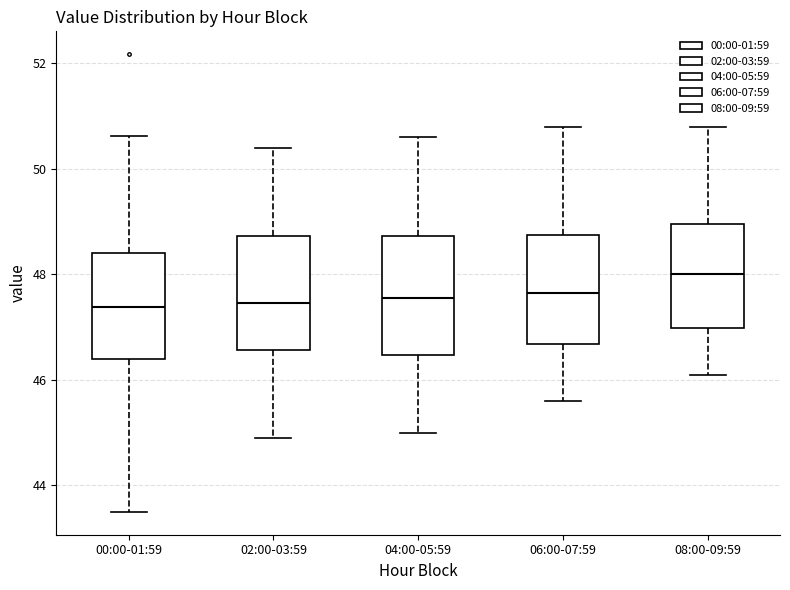

Which box has the highest median line?

08:00-09:59